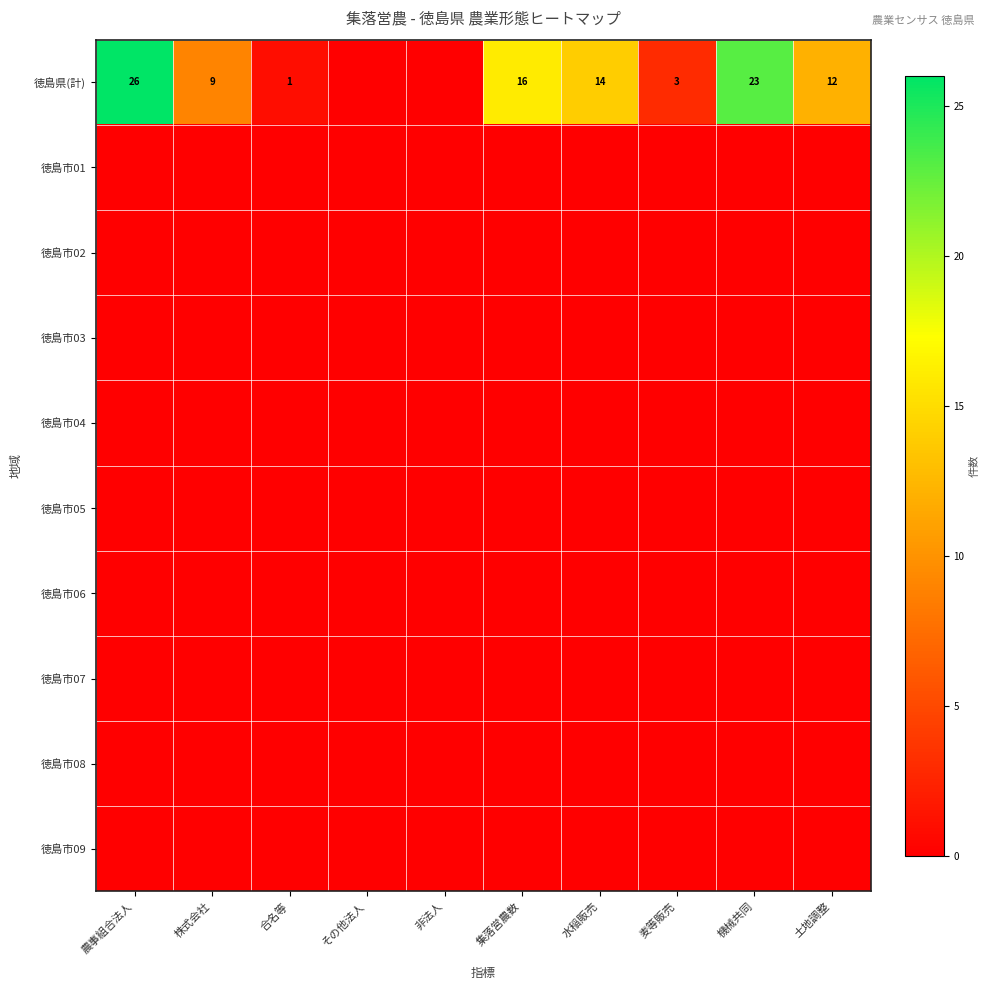

Is it true that 徳島県(計) equals 9 at 株式会社?

True